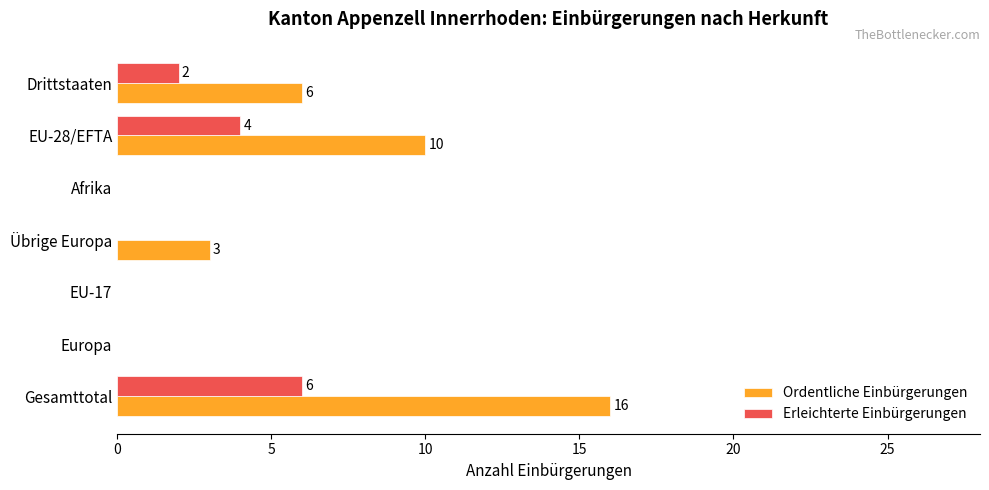

At which category is the sum across all series the highest?

Gesamttotal